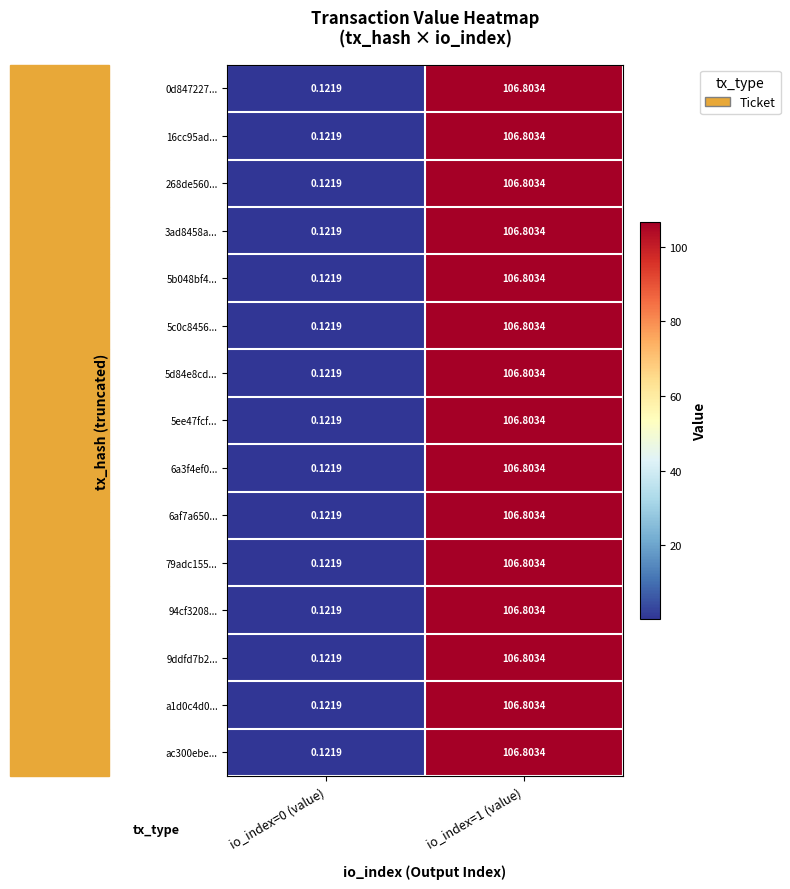

Is the value of 6af7a650... at io_index=1 (value) greater than the value of 94cf3208... at io_index=0 (value)?

Yes